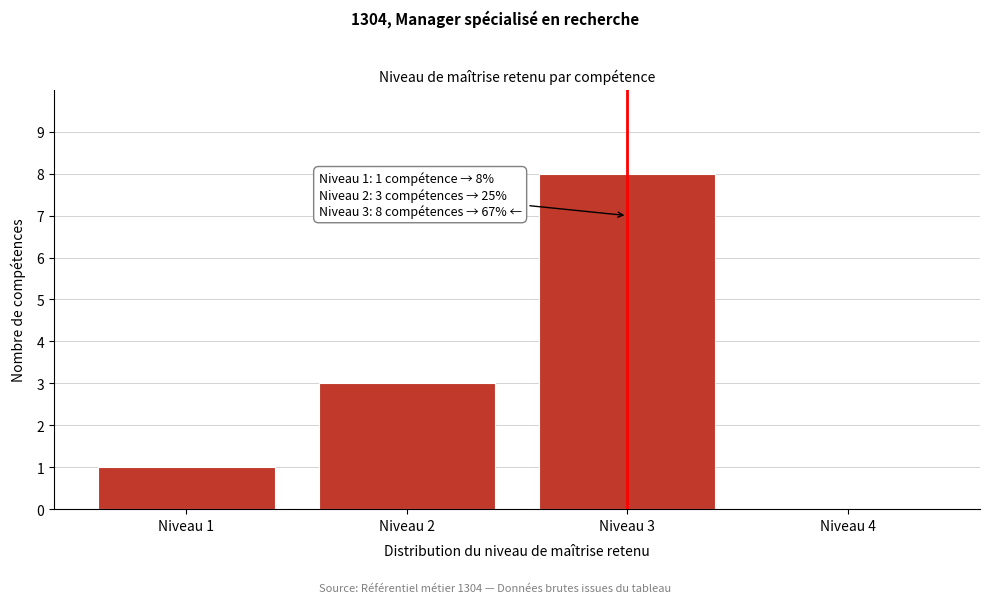

Reading left to right, extract all data points from this chart.

Niveau 1=1	Niveau 2=3	Niveau 3=8	Niveau 4=0